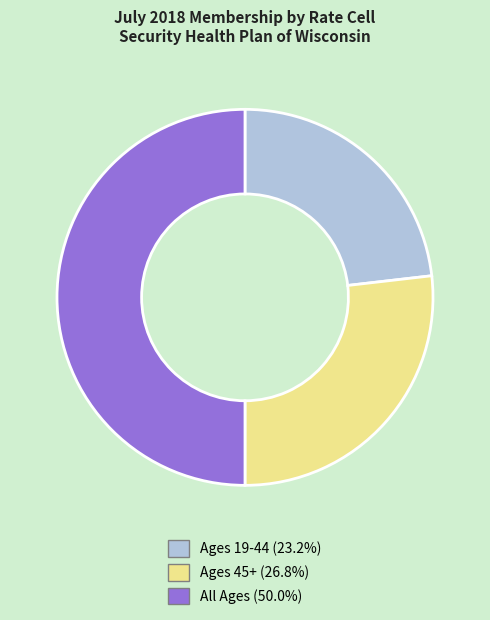

Which category has the biggest portion of the pie?

All Ages